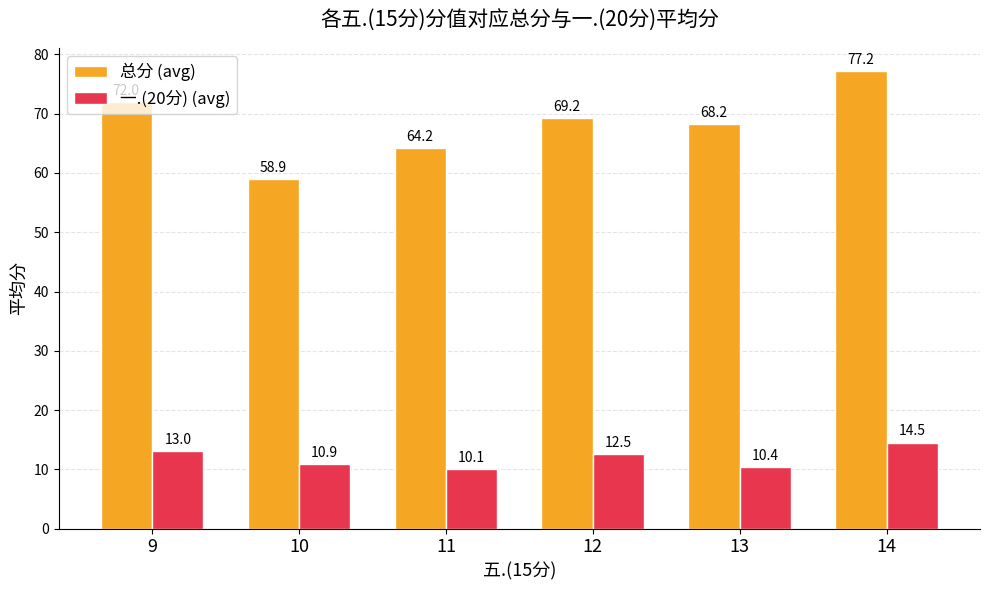

Which label corresponds to the largest value in the chart?

14